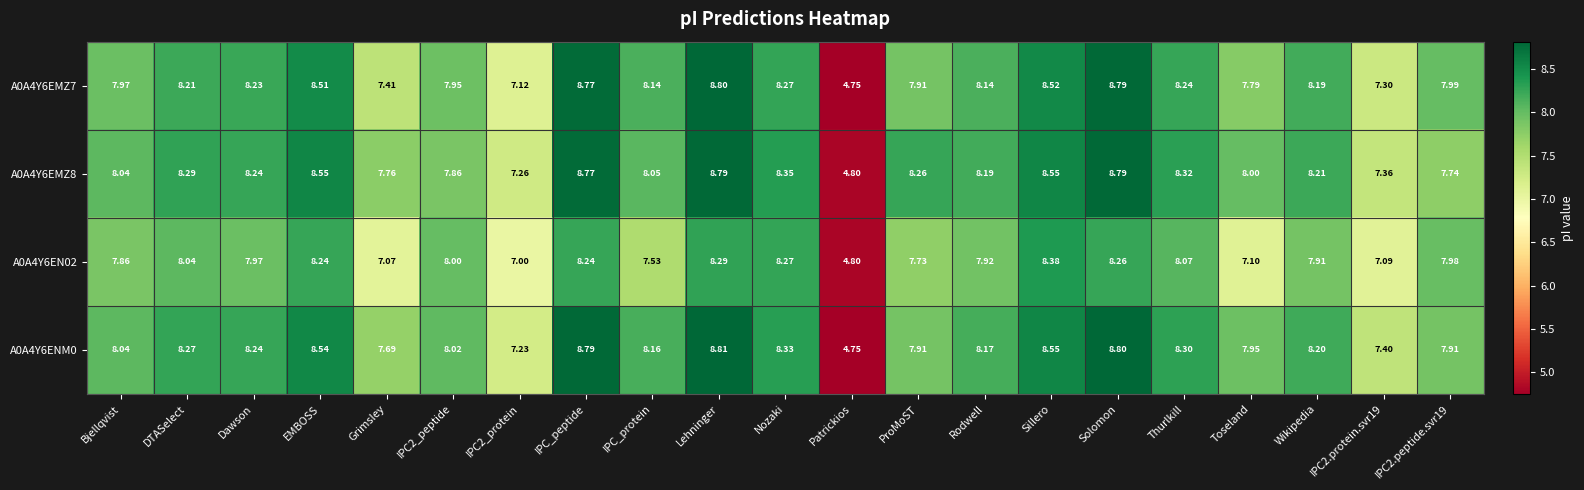

Is the value of A0A4Y6EN02 at IPC2.peptide.svr19 greater than the value of A0A4Y6ENM0 at Patrickios?

Yes